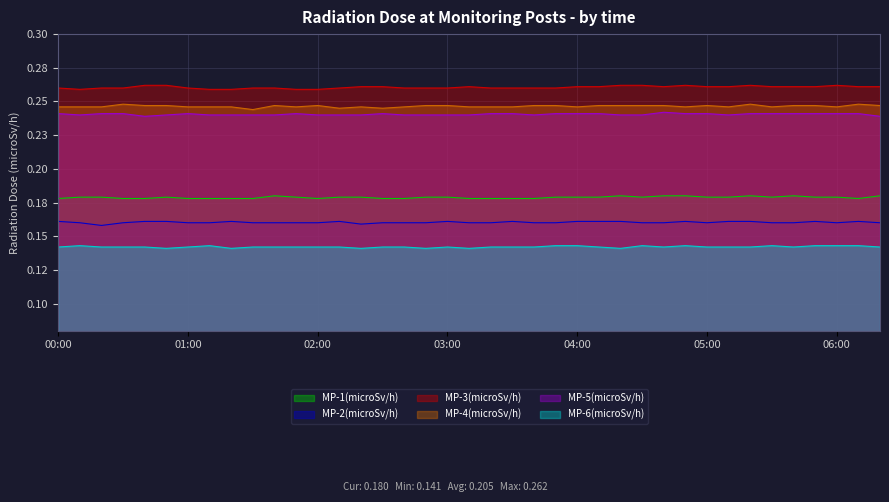

At 05:50, list the series in order from smallest to largest.

MP-6(microSv/h), MP-2(microSv/h), MP-1(microSv/h), MP-5(microSv/h), MP-4(microSv/h), MP-3(microSv/h)